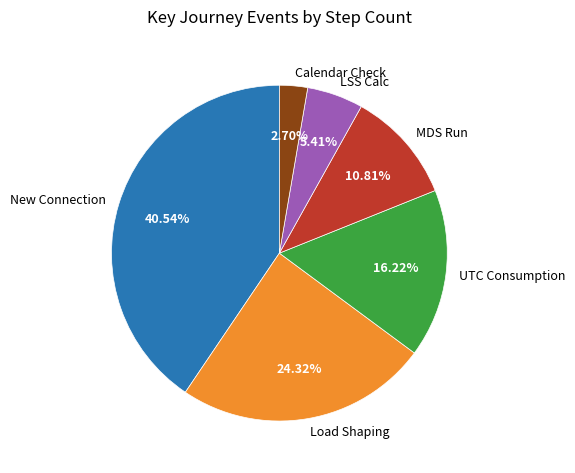

How much of the chart is everything except Calendar Check?

97.3%